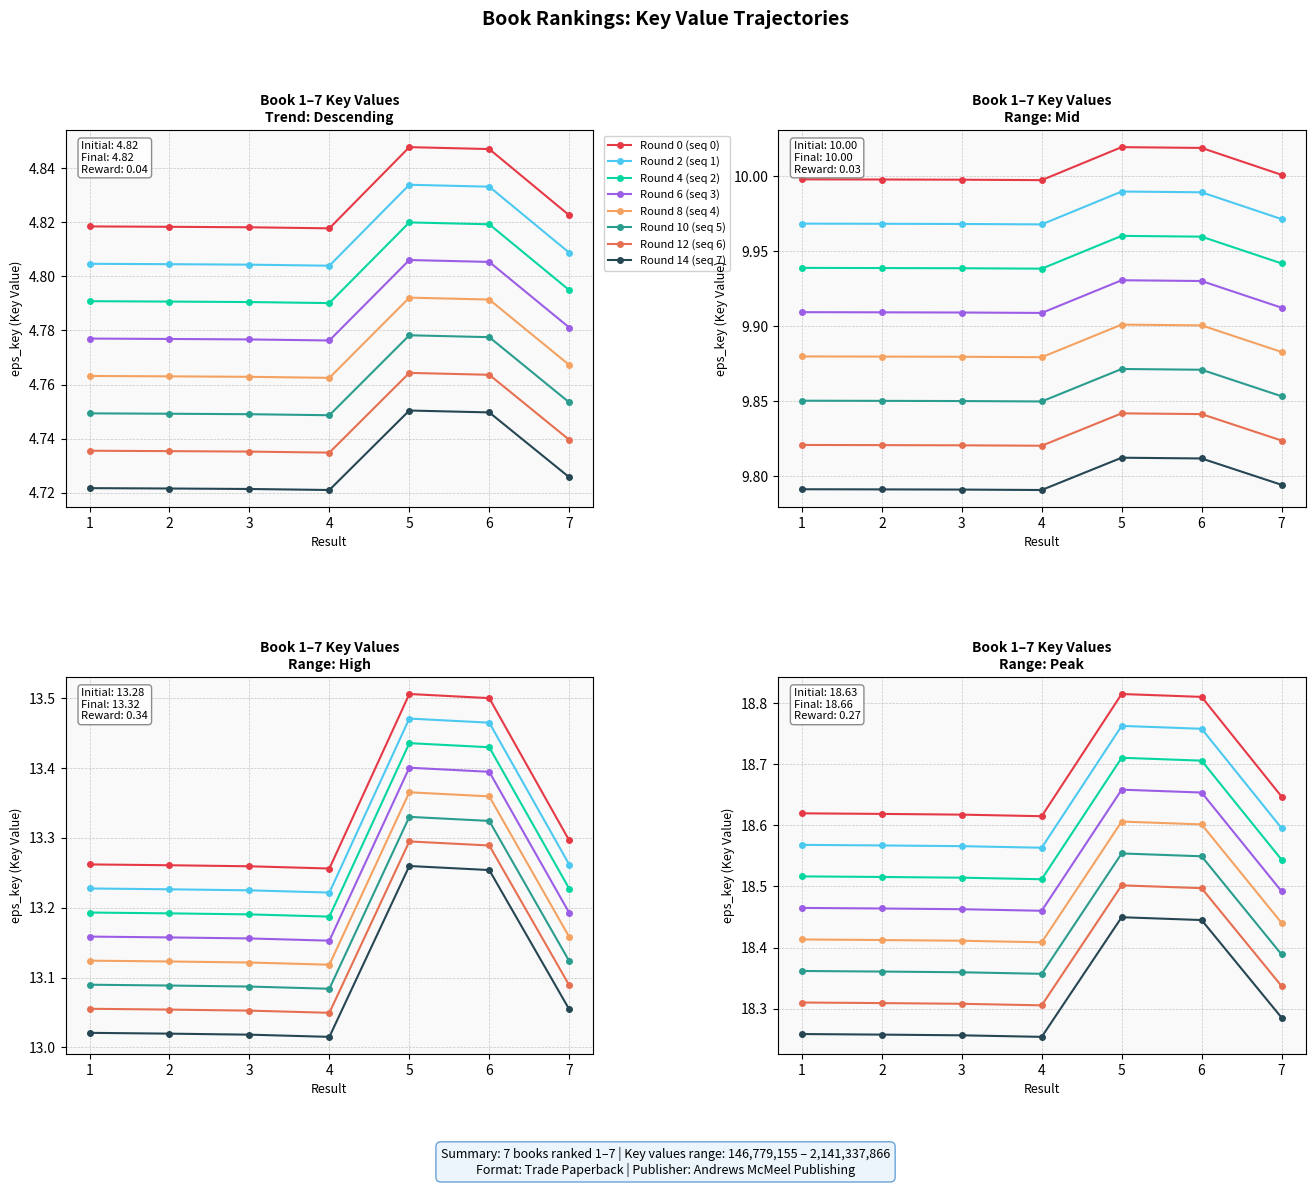

Rank the categories by value from highest to lowest.

5, 6, 7, 1, 2, 3, 4